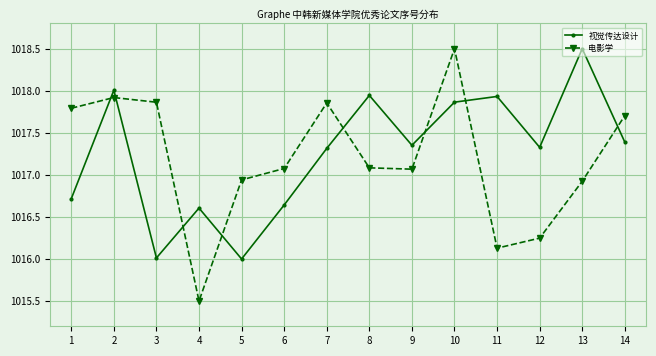

True or false: 视觉传达设计 has a value of 685.9 at 12.

False